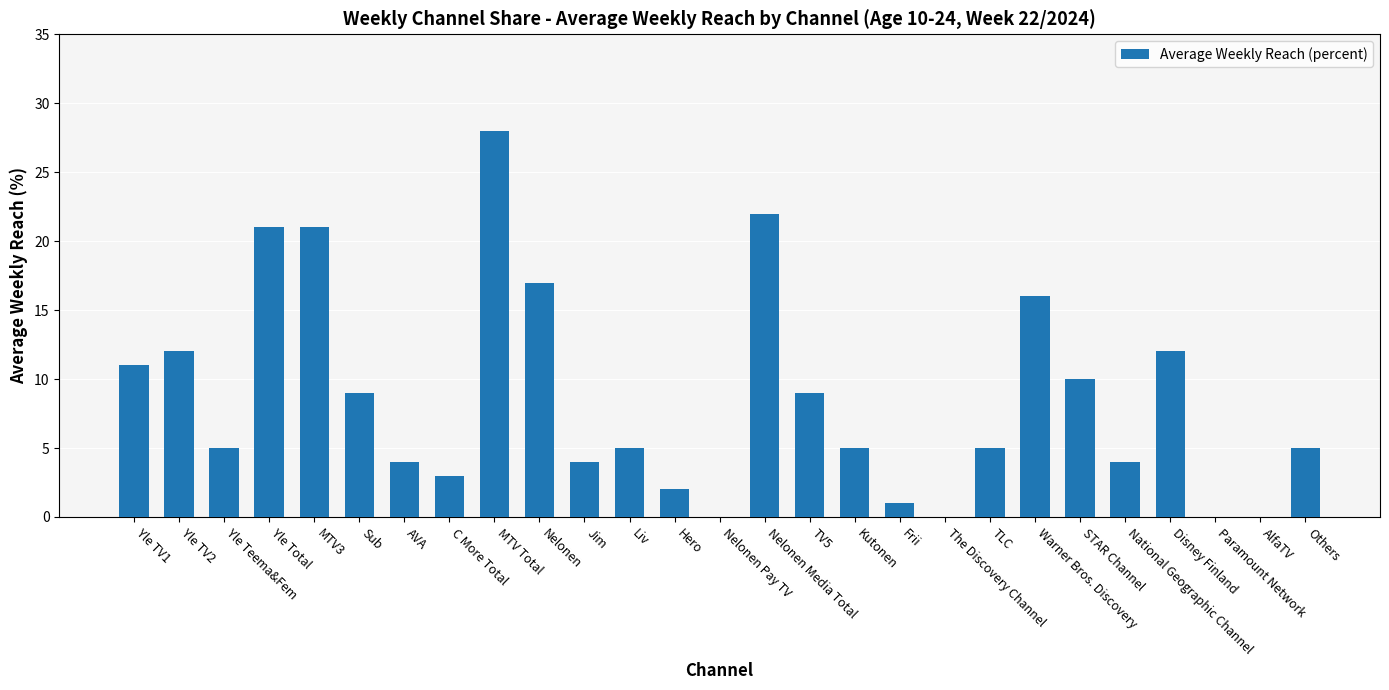

What is the average value?

9